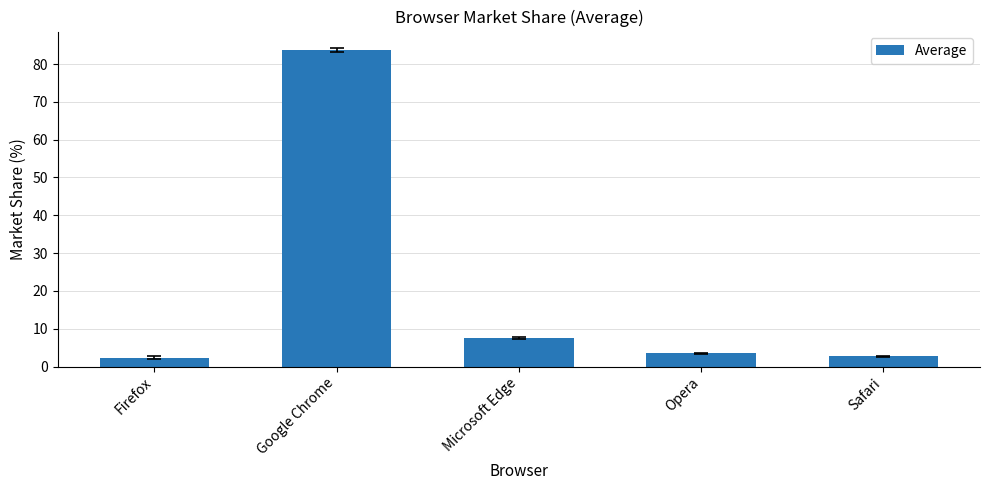

The value at Google Chrome is 112.7. True or false?

False